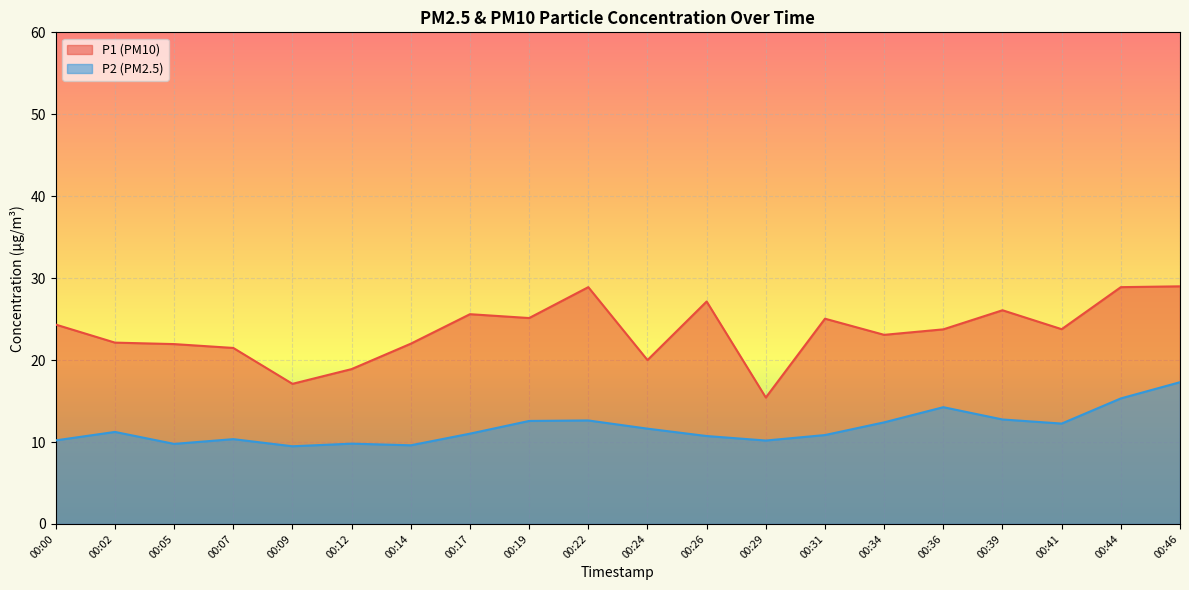

Which category has the highest value in the P2 series?

00:46